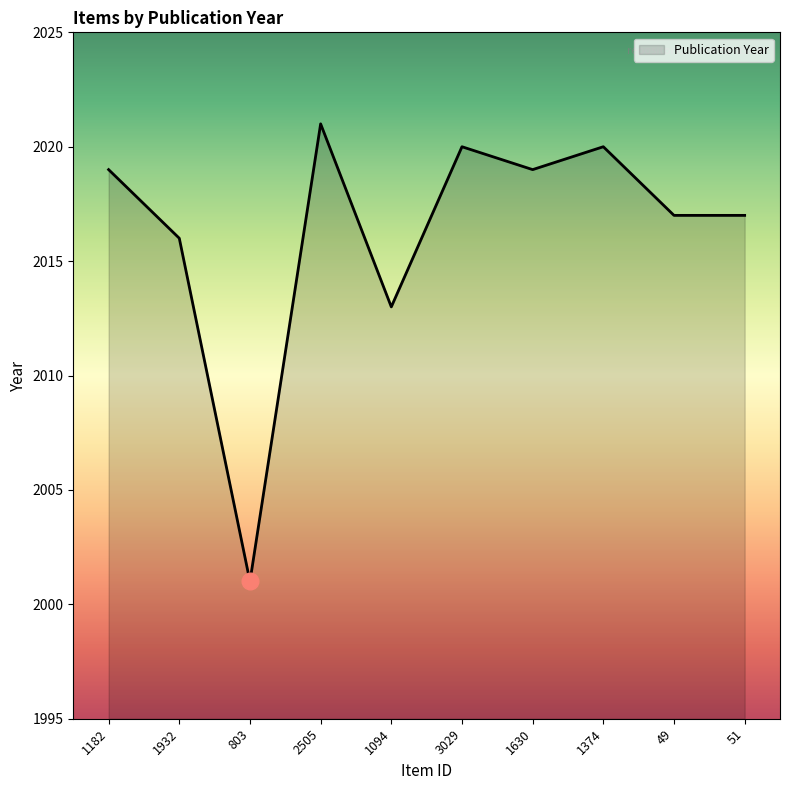

What is the ratio of the value at 803 to the value at 1374?

1.0